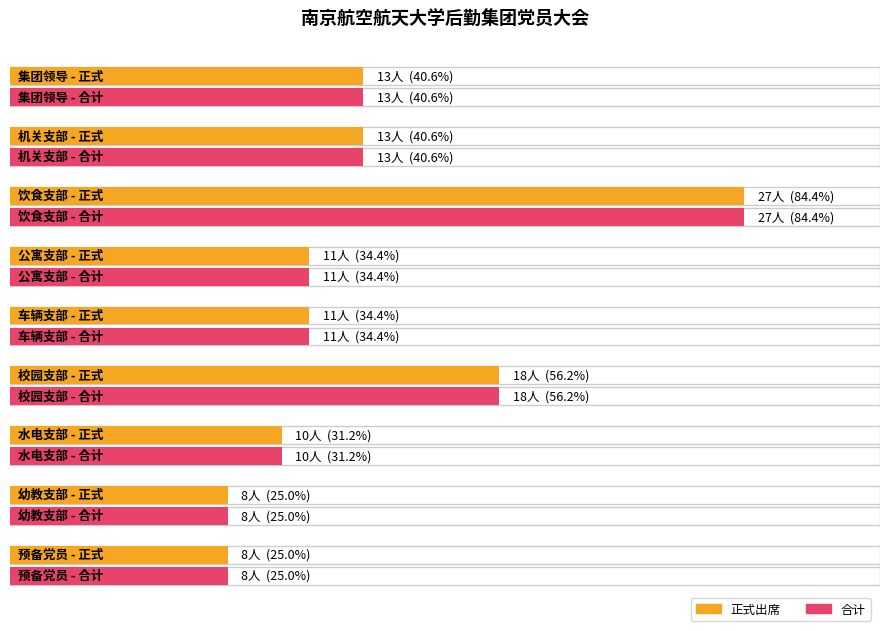

What position from the right is 饮食支部?

7